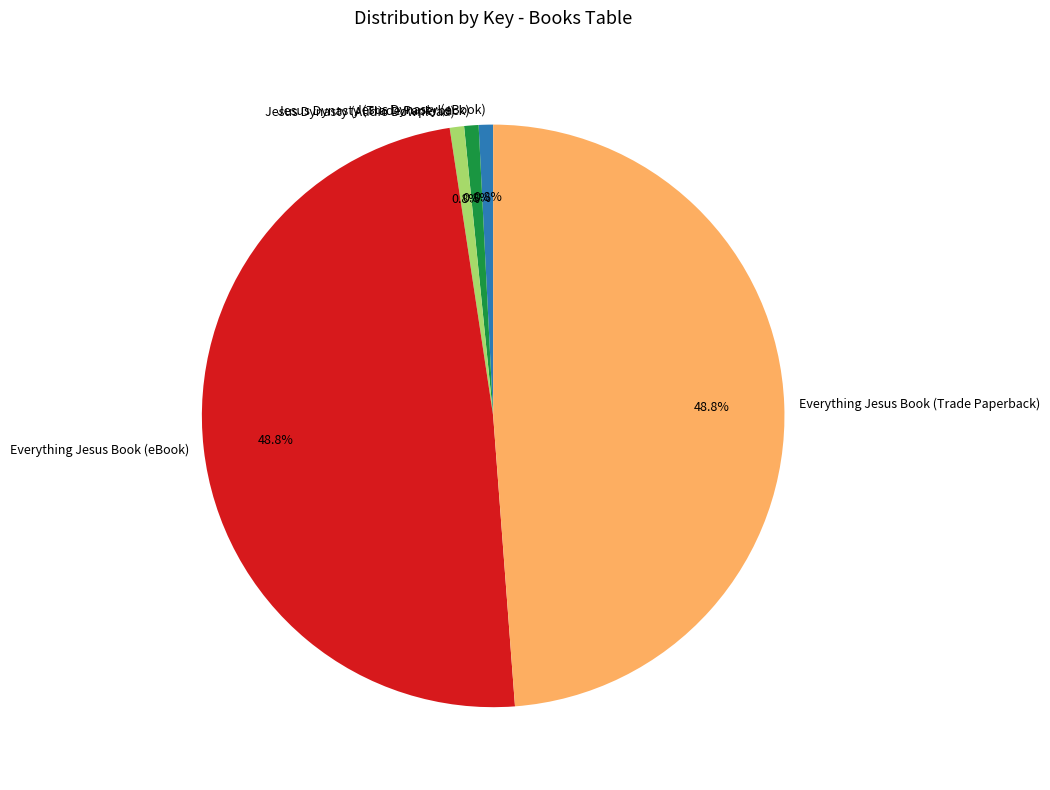

What is the ratio of the value at Everything Jesus Book (eBook) to the value at Jesus Dynasty (eBook)?

61.3